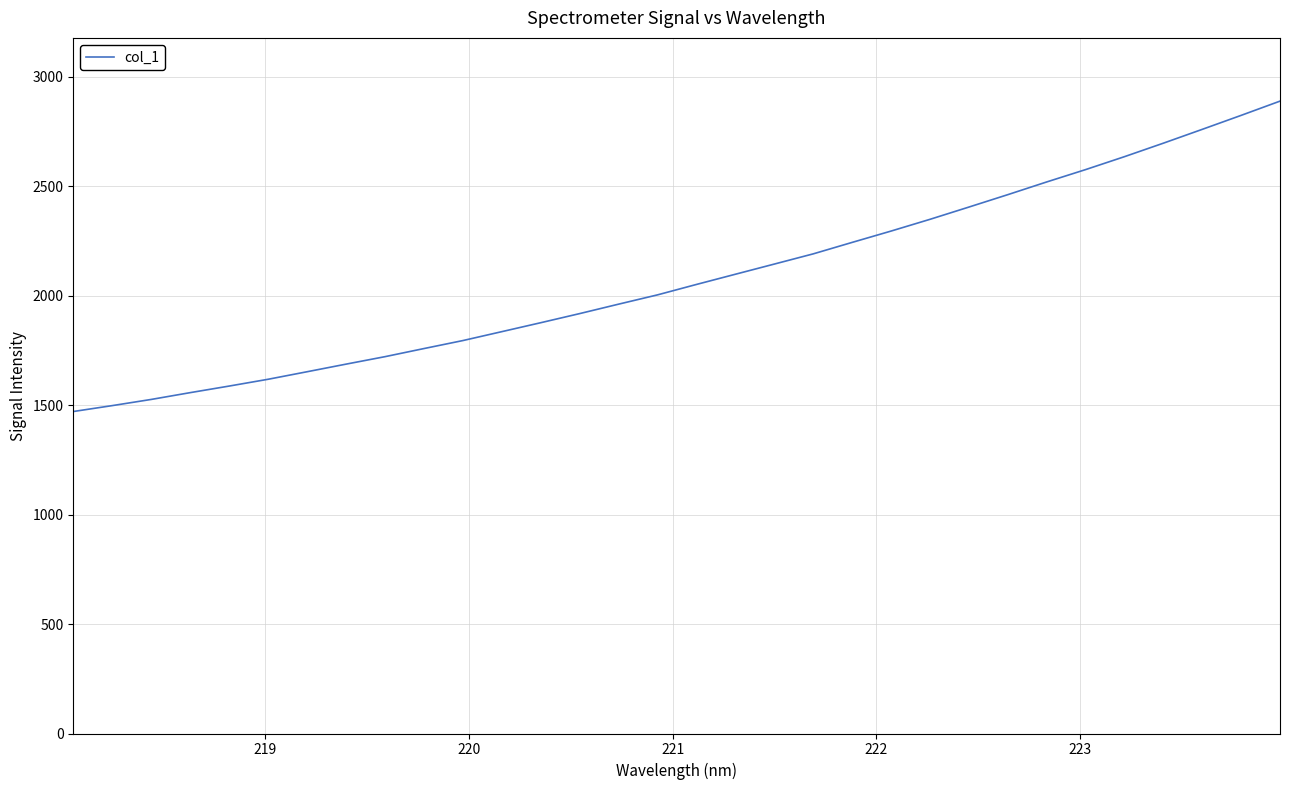

What is the maximum value shown in the chart?

2888.9